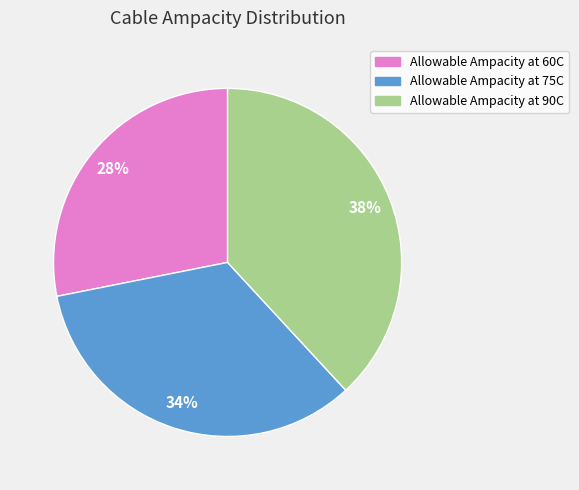

Combined, do Allowable Ampacity at 90C and Allowable Ampacity at 60C account for over 50%?

Yes